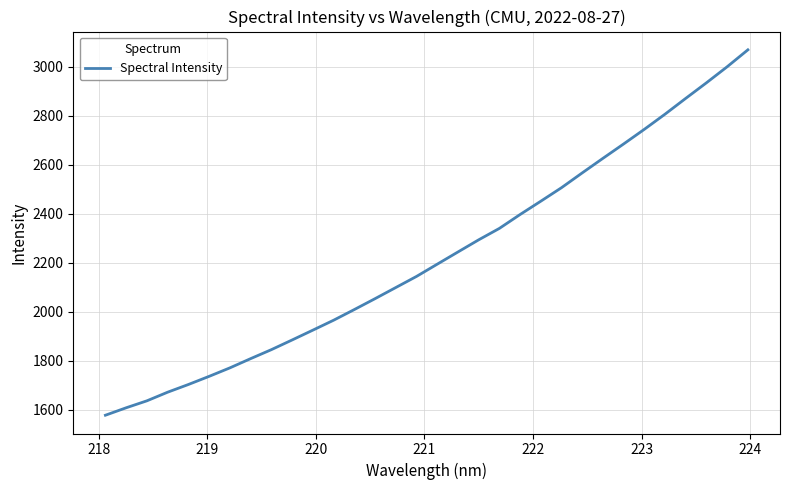

What is the difference between the maximum and minimum values?

1491.3